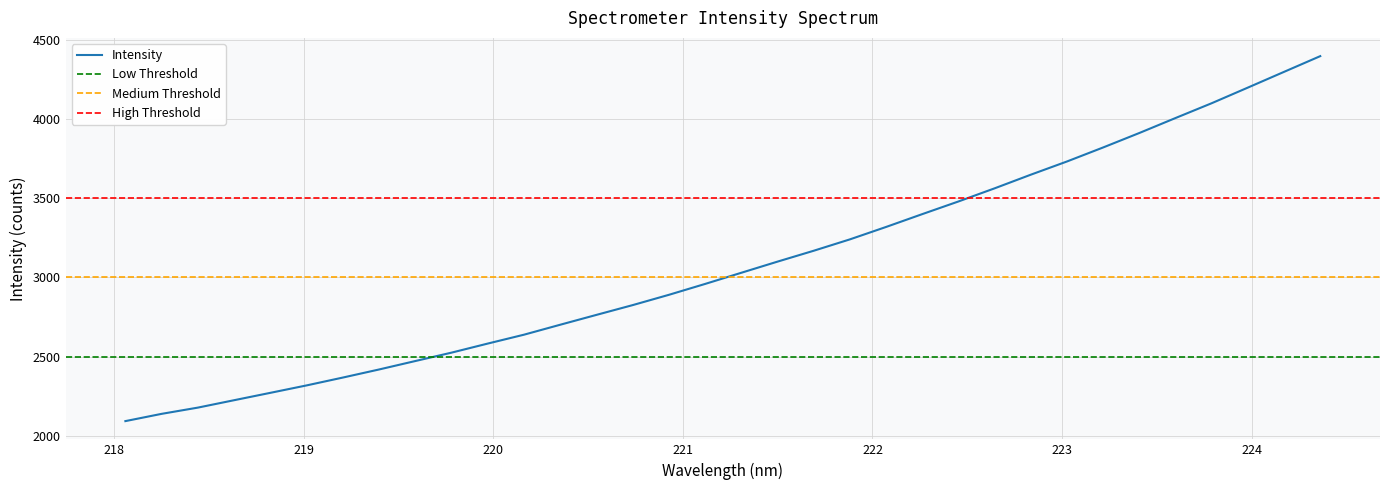

What is the greatest value displayed?

4399.6